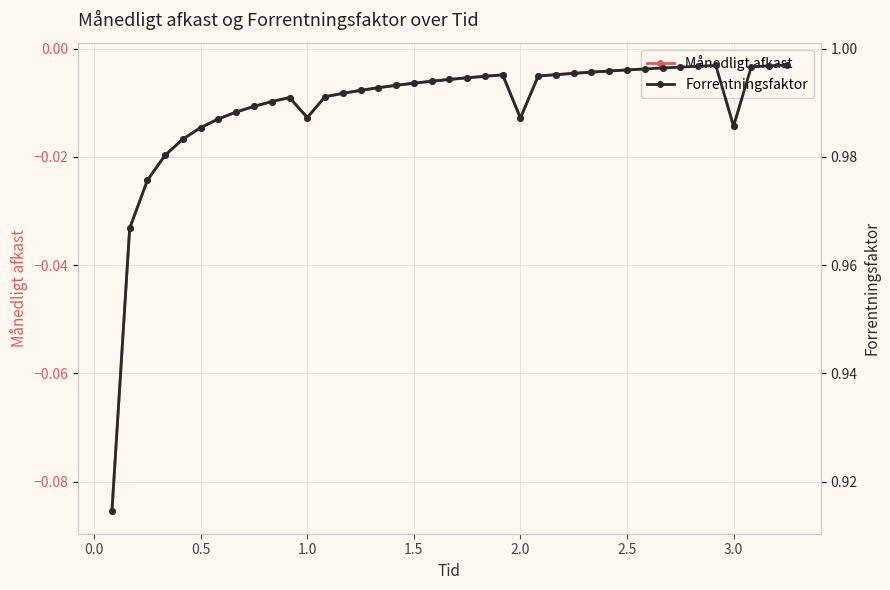

True or false: Månedligt afkast has more than 2 interior local peaks.

True